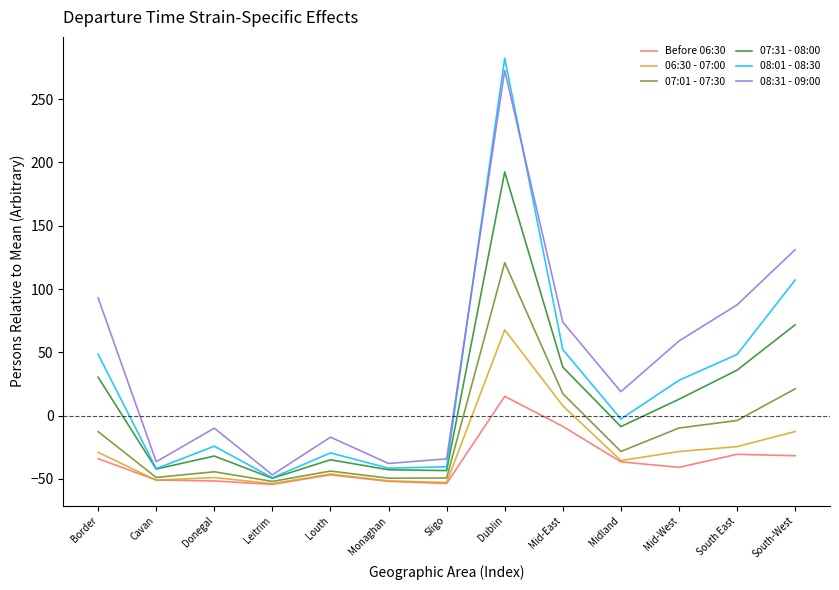

Which series has the largest range (max minus min)?

08:01 - 08:30